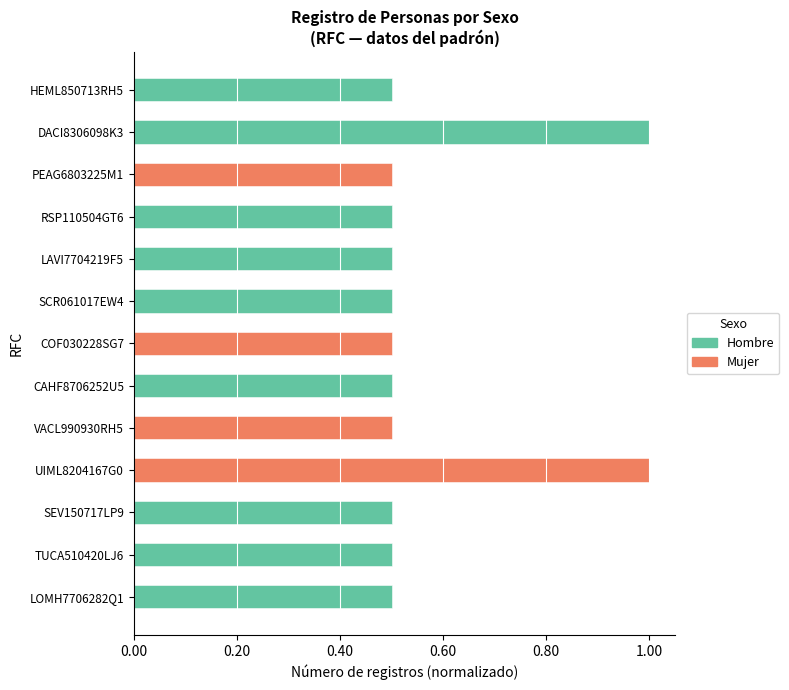

Read the Hombre value at SEV150717LP9.

0.5